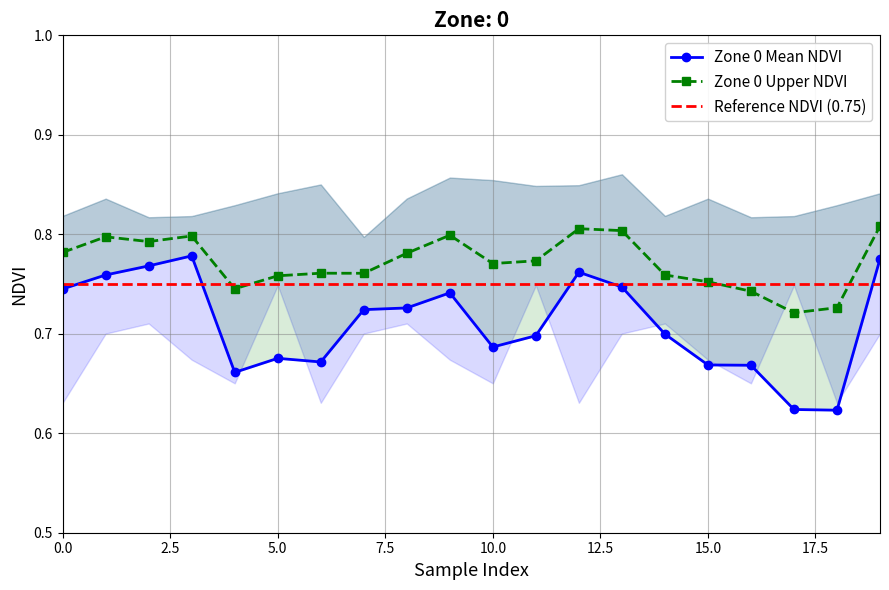

True or false: Zone 0 NDVI and Zone 0 NDVI upper intersect in this chart.

False